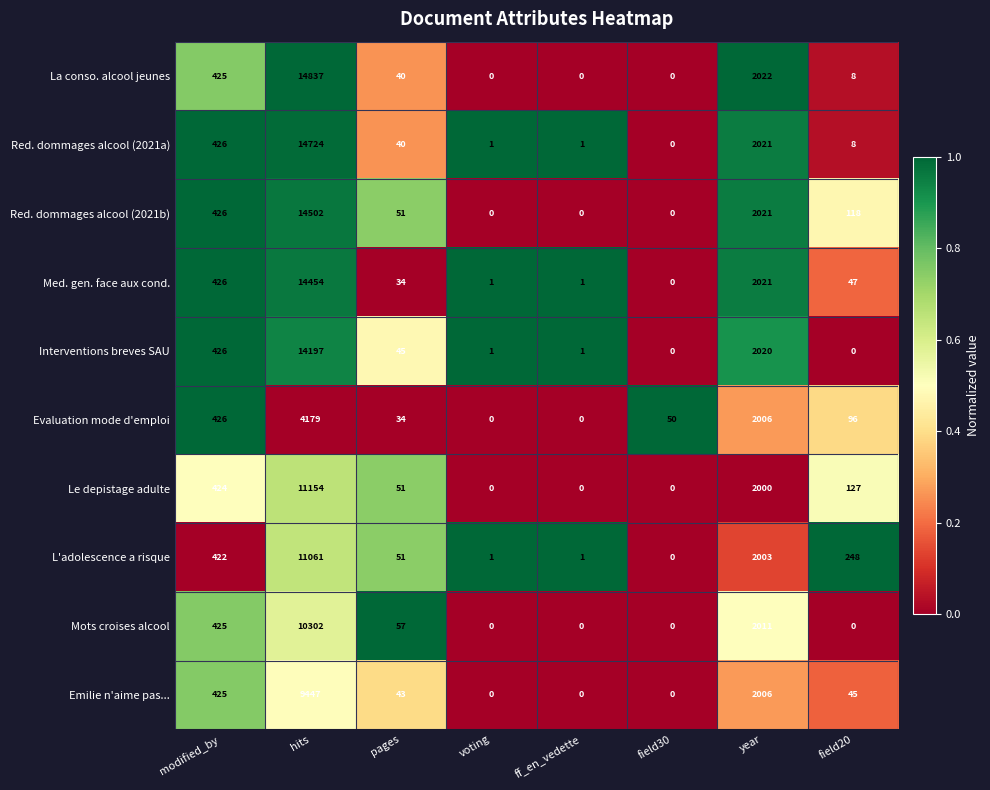

At how many categories does at least one series exceed 0?

8